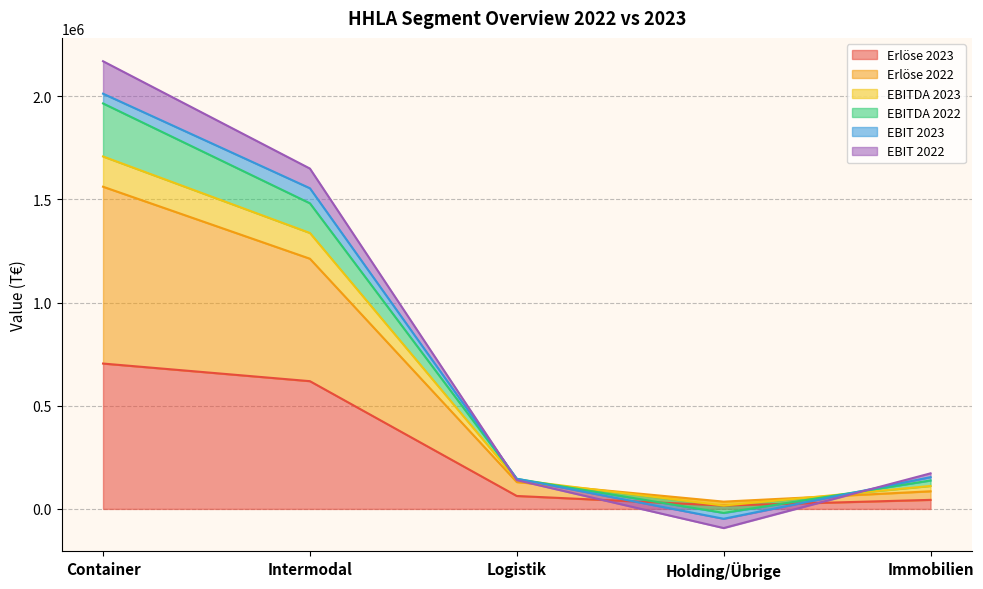

Where does the Erlöse 2023 series first go above 62737?

Container